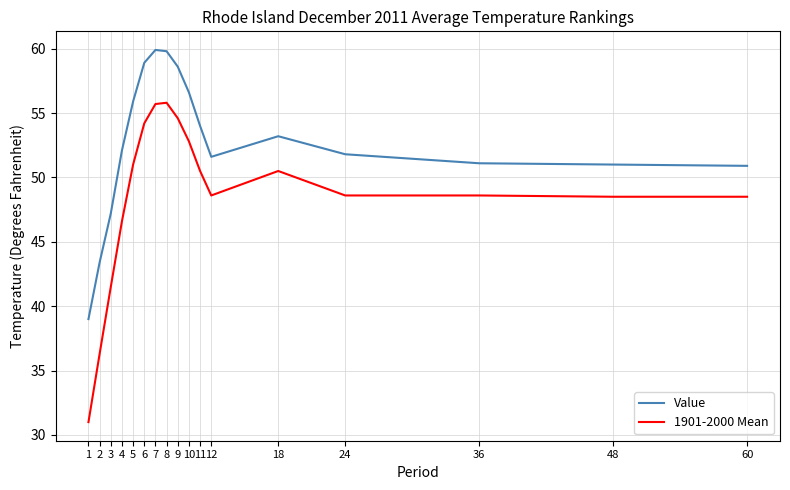

Which series has the widest spread of values?

1901-2000 Mean